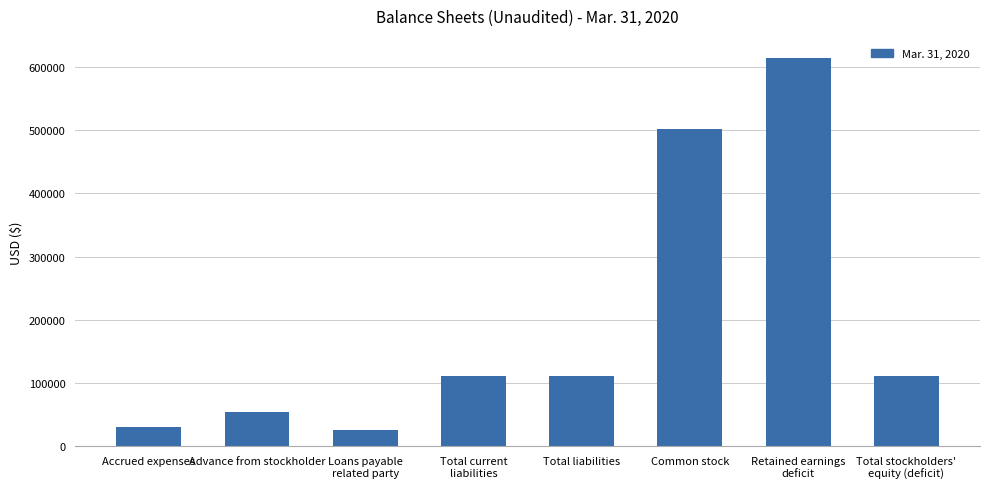

Reading left to right, list all the values displayed in this chart.

31429	54342	26100	111871	111871	502075	613946	111871